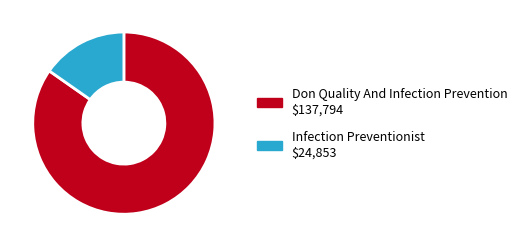

Do Infection Preventionist and Don Quality And Infection Prevention together represent more than half of the pie?

Yes